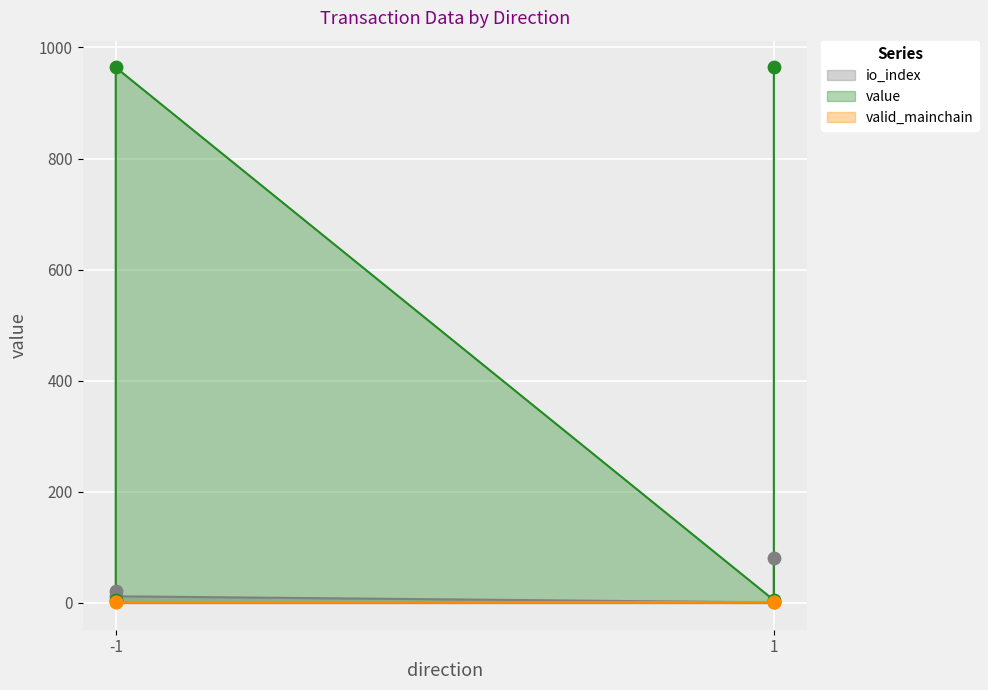

At which category is the sum across all series the highest?

1